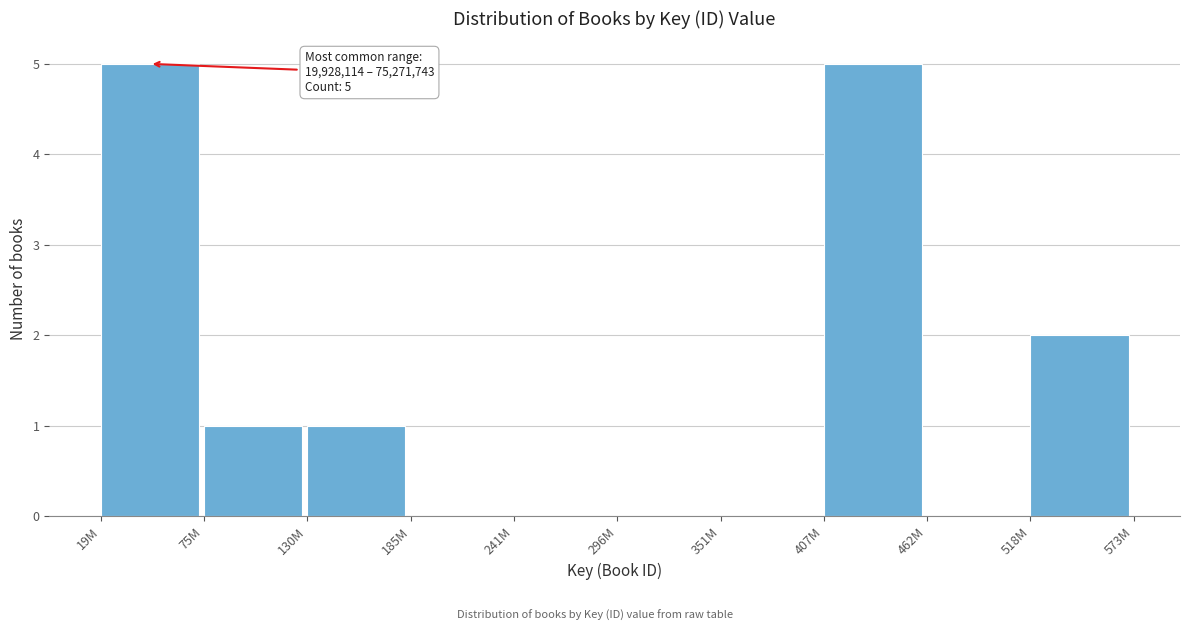

Reading left to right, extract all data points from this chart.

19M=5	75M=1	130M=1	185M=0	241M=0	296M=0	351M=0	407M=5	462M=0	518M=2